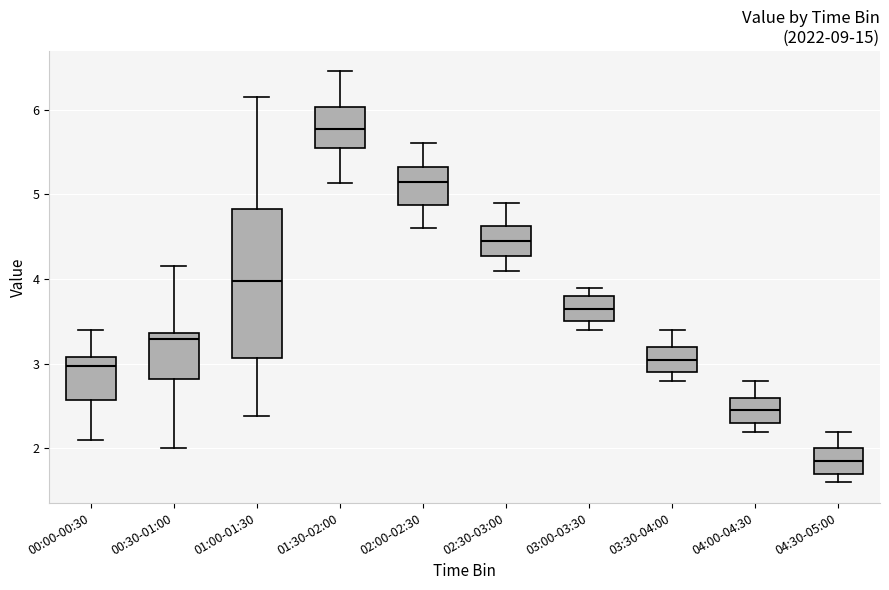

Reading left to right, transcribe this box plot: for each box, give where its median line is, the range the box spans, and where its two whiskers end, as read against the y-axis. The values are not printed on the chart, so give them approximately, as read against the axis.

00:00-00:30: median 3.0, box 2.6 to 3.1, whiskers 2.1 to 3.4
00:30-01:00: median 3.3, box 2.8 to 3.4, whiskers 2.0 to 4.2
01:00-01:30: median 4.0, box 3.1 to 4.8, whiskers 2.4 to 6.2
01:30-02:00: median 5.8, box 5.6 to 6.0, whiskers 5.1 to 6.5
02:00-02:30: median 5.2, box 4.9 to 5.3, whiskers 4.6 to 5.6
02:30-03:00: median 4.5, box 4.3 to 4.6, whiskers 4.1 to 4.9
03:00-03:30: median 3.7, box 3.5 to 3.8, whiskers 3.4 to 3.9
03:30-04:00: median 3.1, box 2.9 to 3.2, whiskers 2.8 to 3.4
04:00-04:30: median 2.5, box 2.3 to 2.6, whiskers 2.2 to 2.8
04:30-05:00: median 1.9, box 1.7 to 2.0, whiskers 1.6 to 2.2